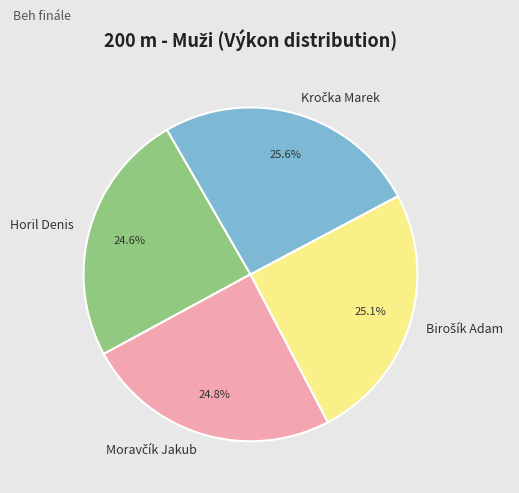

What percentage is NOT represented by Horil Denis?

75.4%